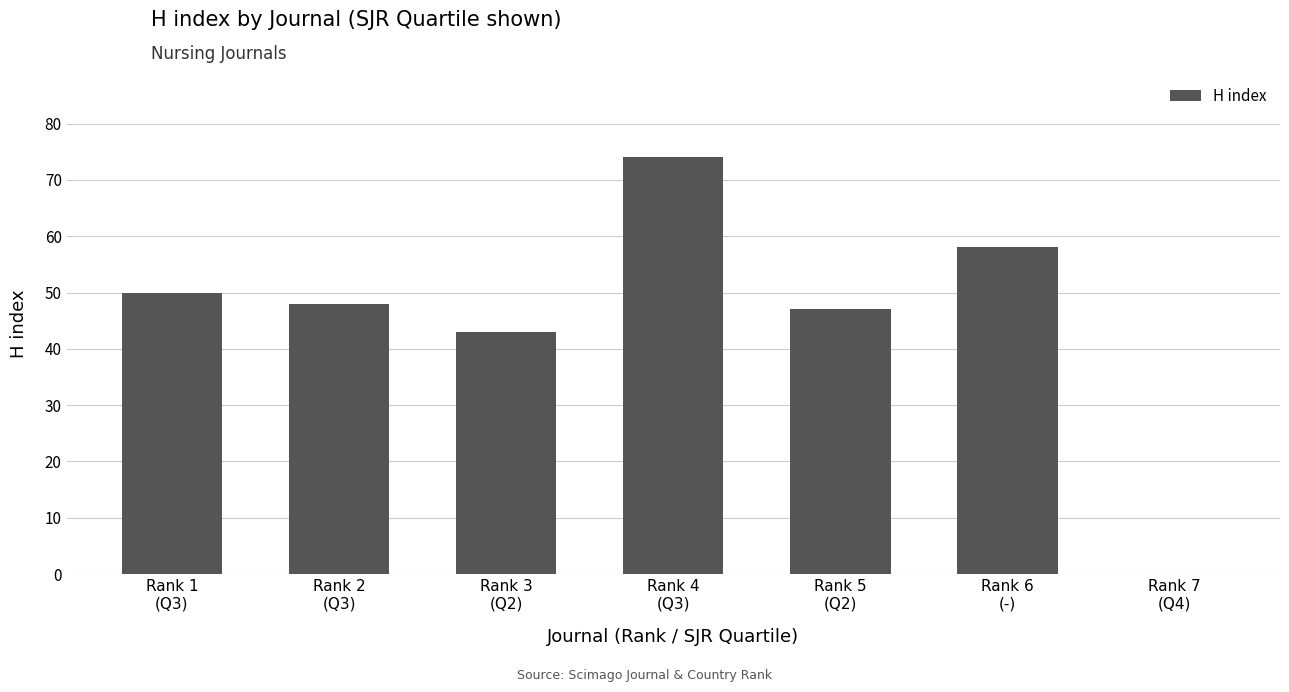

The value at Rank 5
(Q2) is 47. True or false?

True